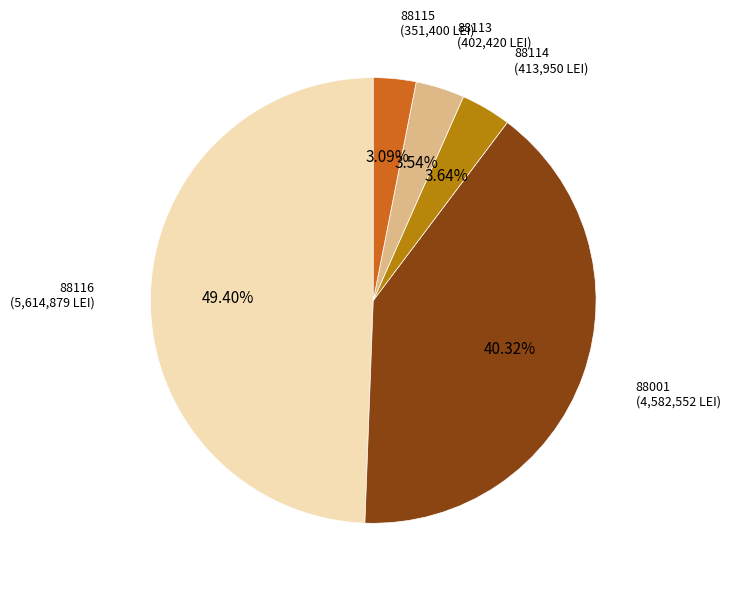

Between 88001 and 88113, which is larger?

88001